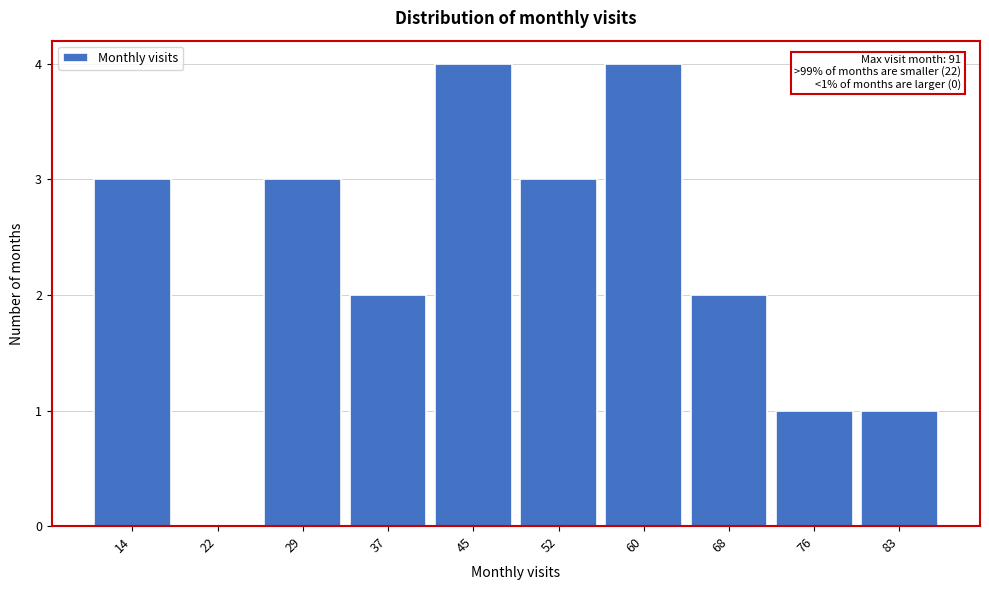

Reading left to right, list all the values displayed in this chart.

14=3	22=0	29=3	37=2	45=4	52=3	60=4	68=2	76=1	83=1